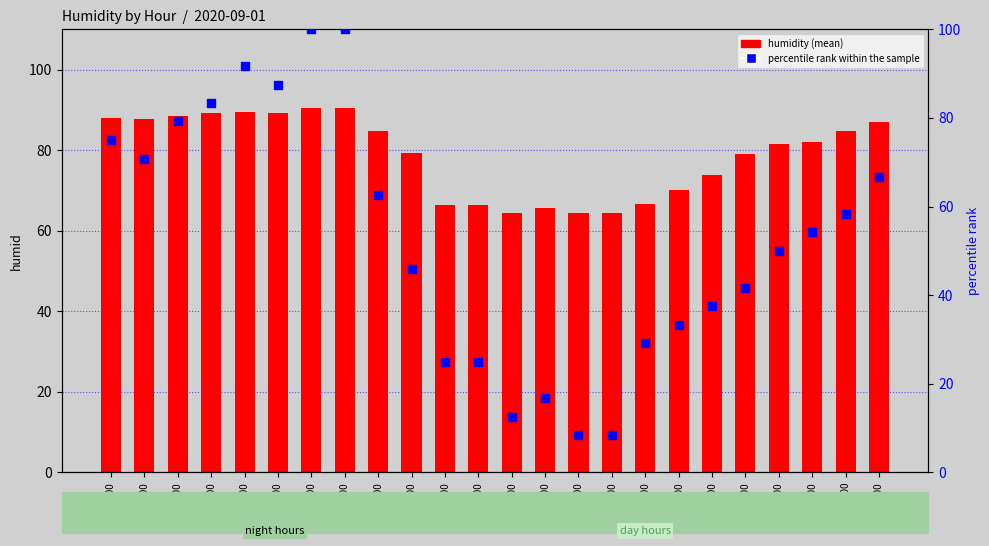

At which category is the sum across all series the highest?

06:00